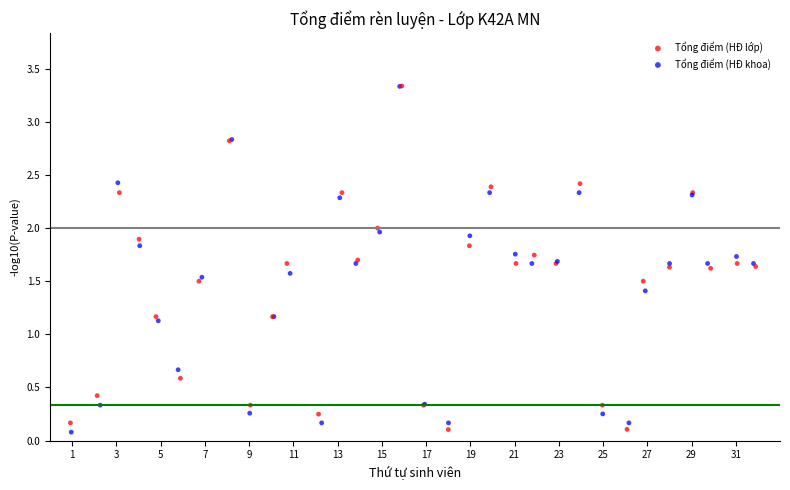

Which series contains the lowest Y value?

Tổng điểm (HĐ khoa)